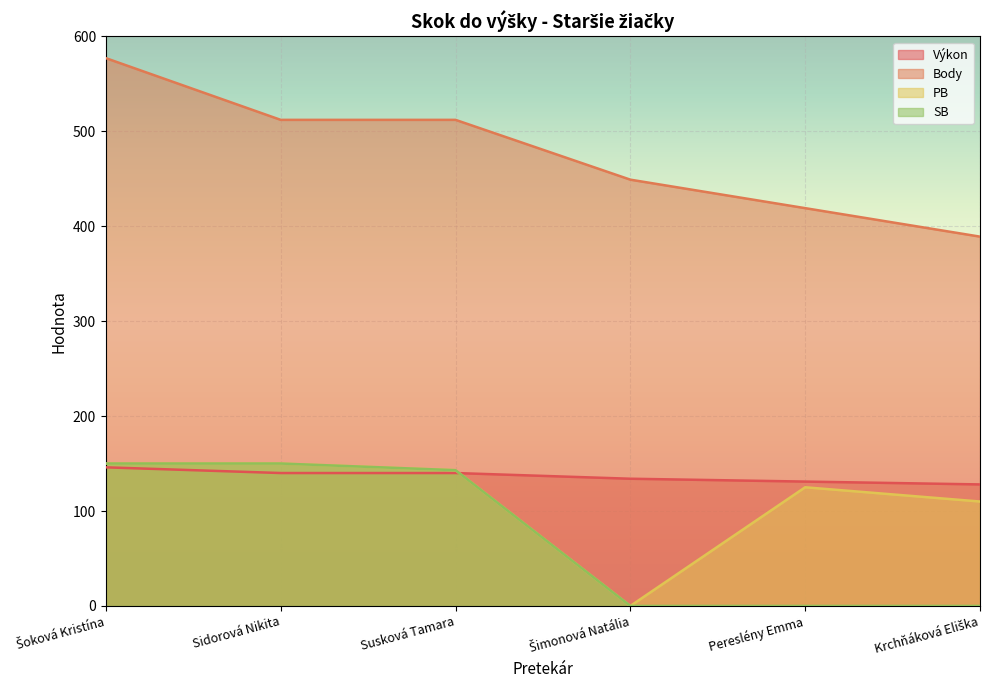

What is the approximate value of Výkon at Sidorová Nikita, to the nearest 5?

140